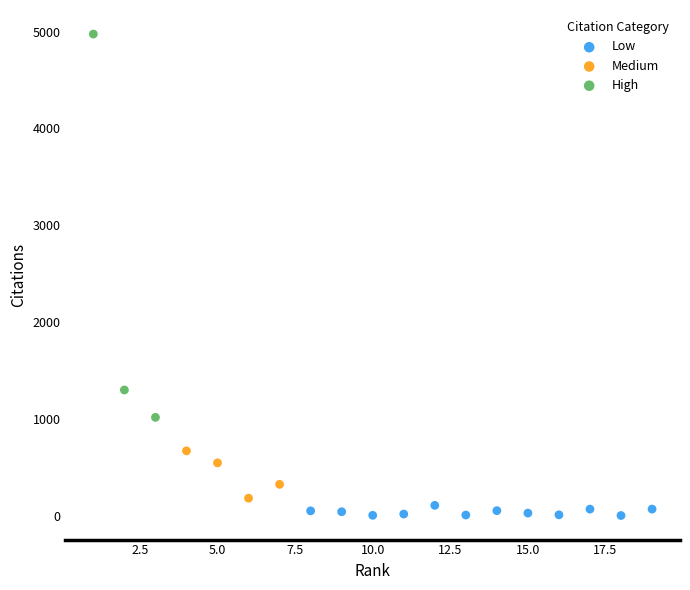

Which series has the largest Y range (max minus min)?

High